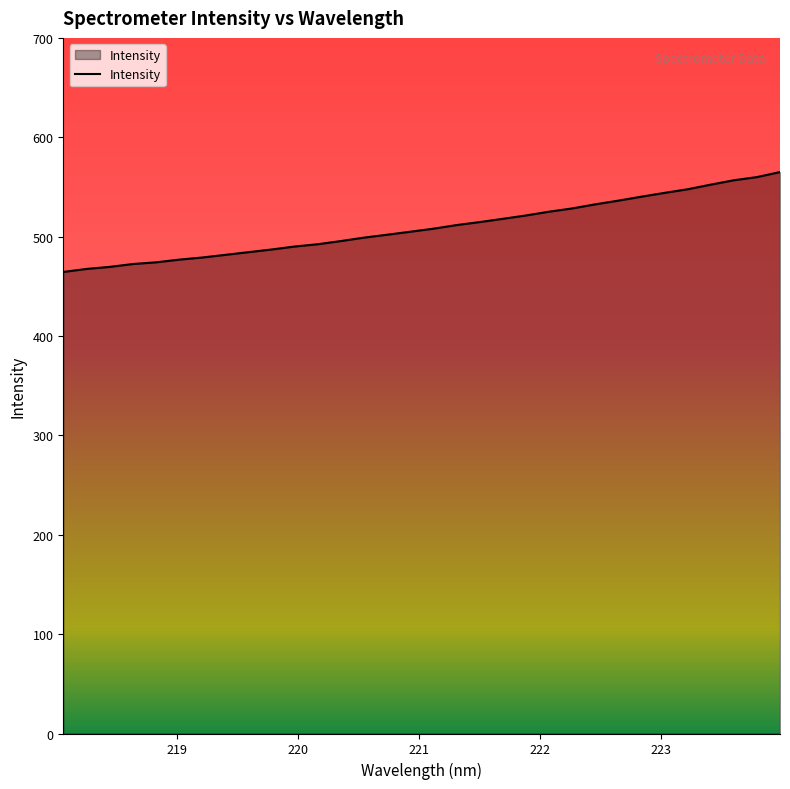

What is the maximum value shown in the chart?

565.0